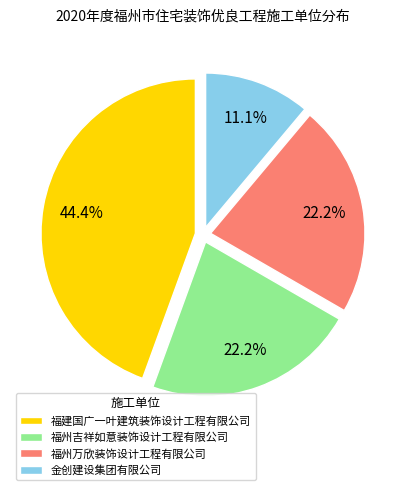

What is the total percentage of 福州万欣装饰设计工程有限公司 and 福州吉祥如意装饰设计工程有限公司?

44.4%